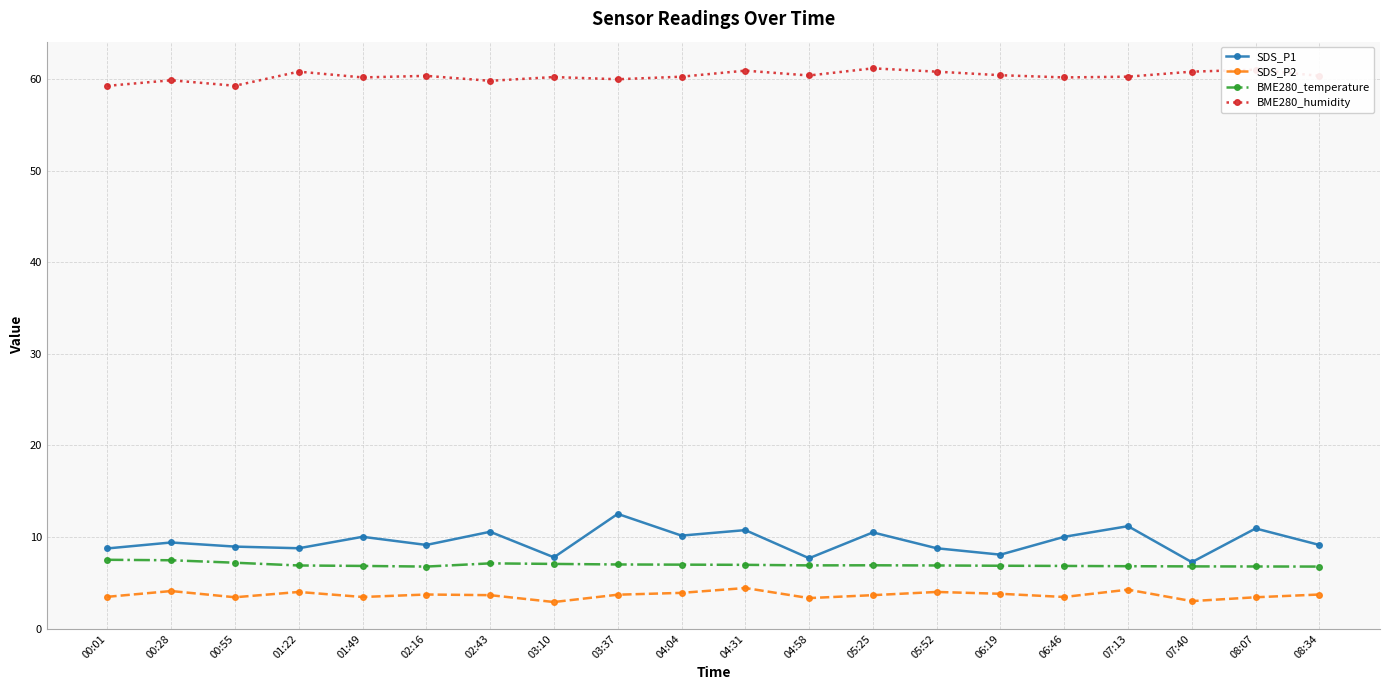

Rank the series at 05:25 from lowest to highest value.

SDS_P2, BME280_temperature, SDS_P1, BME280_humidity